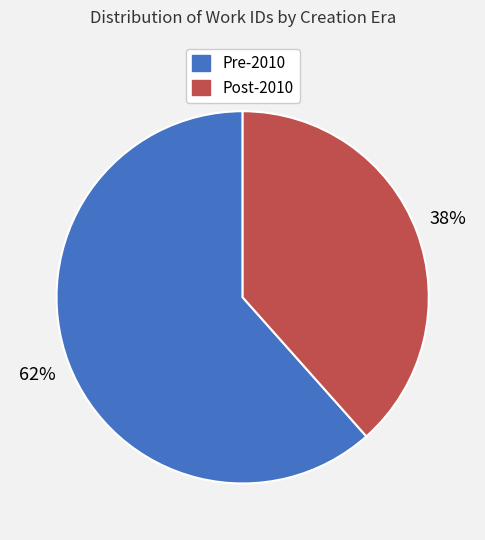

To the nearest percent, what is the combined percentage of Post-2010 and Pre-2010?

100%